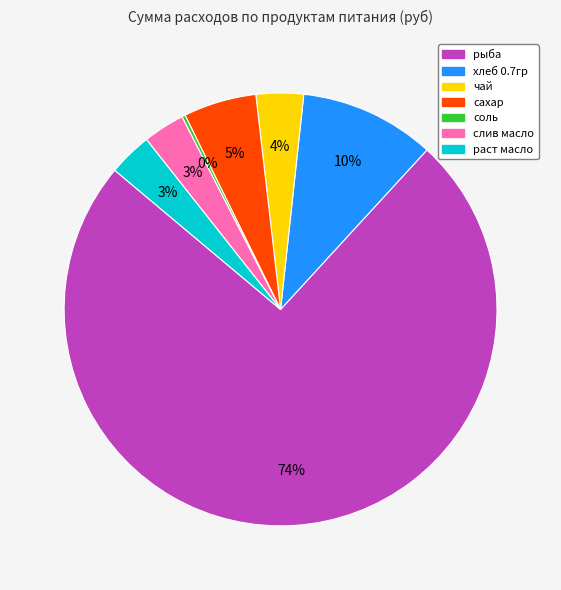

Is the sum of сахар and раст масло greater than half?

No